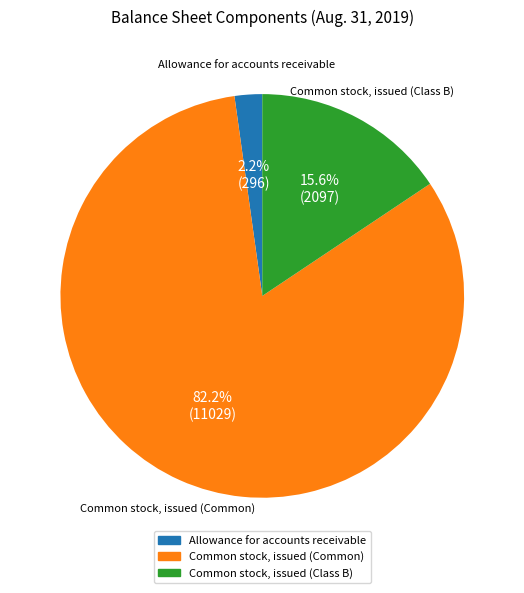

Is it true that Allowance for accounts receivable is 2% of the pie?

True